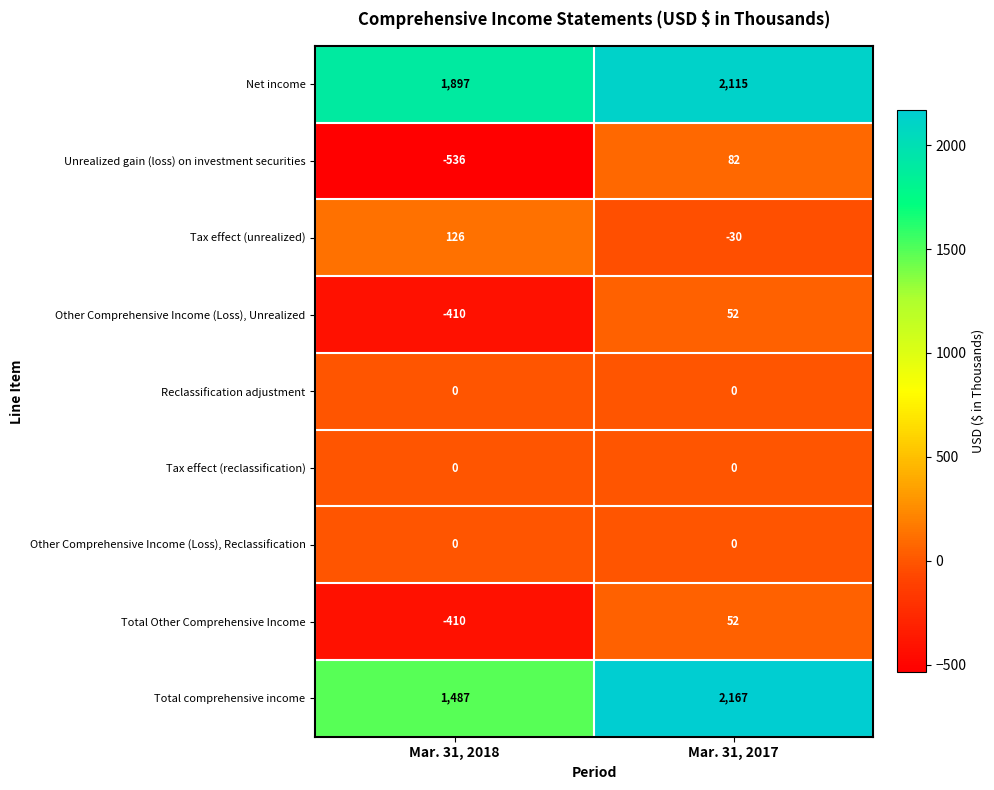

Reading right to left, transcribe all the data shown in this chart.

Net income: 2115	1897
Unrealized gain (loss) on investment securities: 82	-536
Tax effect (unrealized): -30	126
Other Comprehensive Income (Loss), Unrealized: 52	-410
Reclassification adjustment: 0	0
Tax effect (reclassification): 0	0
Other Comprehensive Income (Loss), Reclassification: 0	0
Total Other Comprehensive Income: 52	-410
Total comprehensive income: 2167	1487